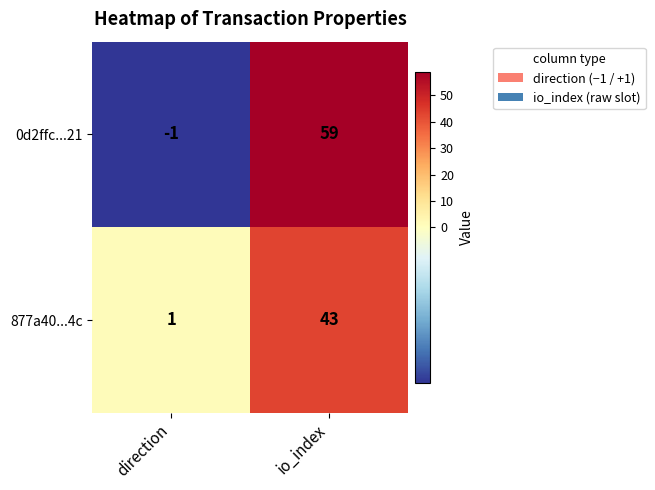

What is the average value of the 877a40...4c series?

22